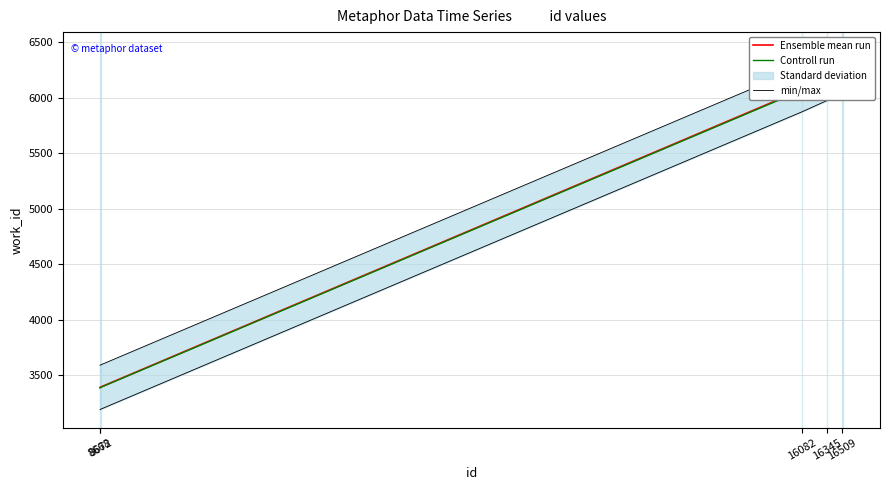

Is this an area chart (filled region under the line)?

No